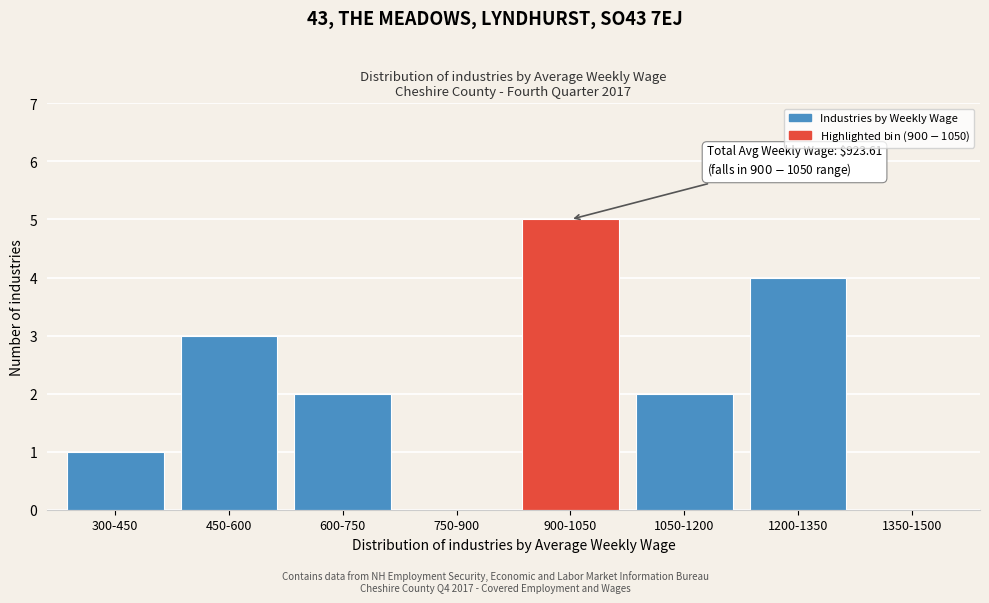

Reading right to left, list all the values displayed in this chart.

1350-1500=0	1200-1350=4	1050-1200=2	900-1050=5	750-900=0	600-750=2	450-600=3	300-450=1